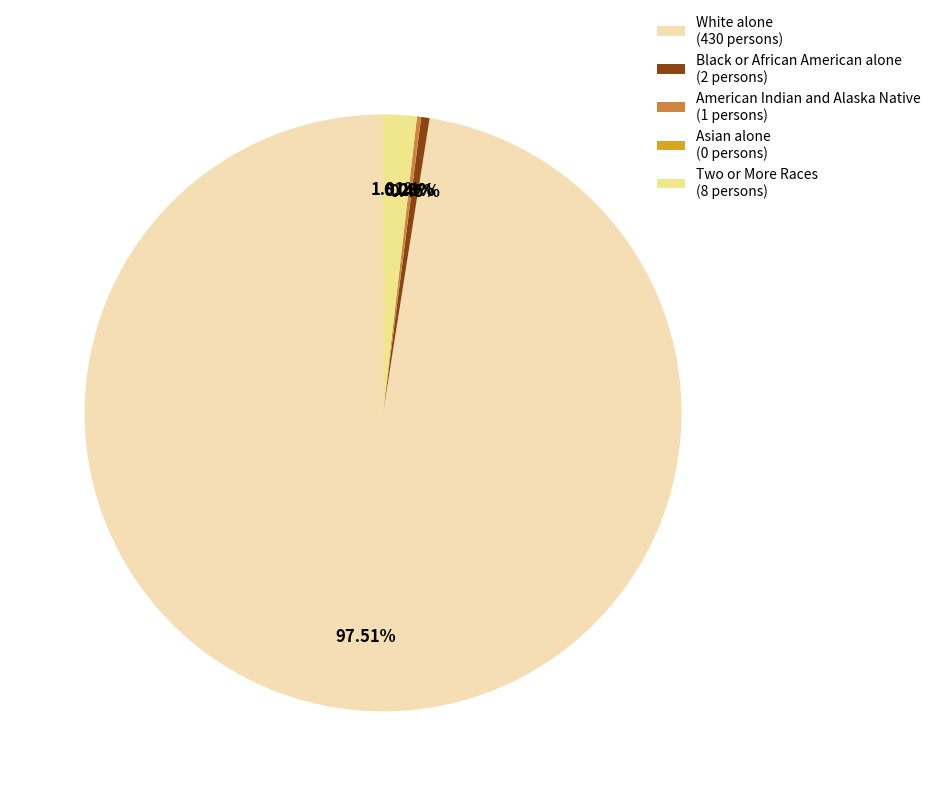

Which category has the smallest portion of the pie?

Asian alone